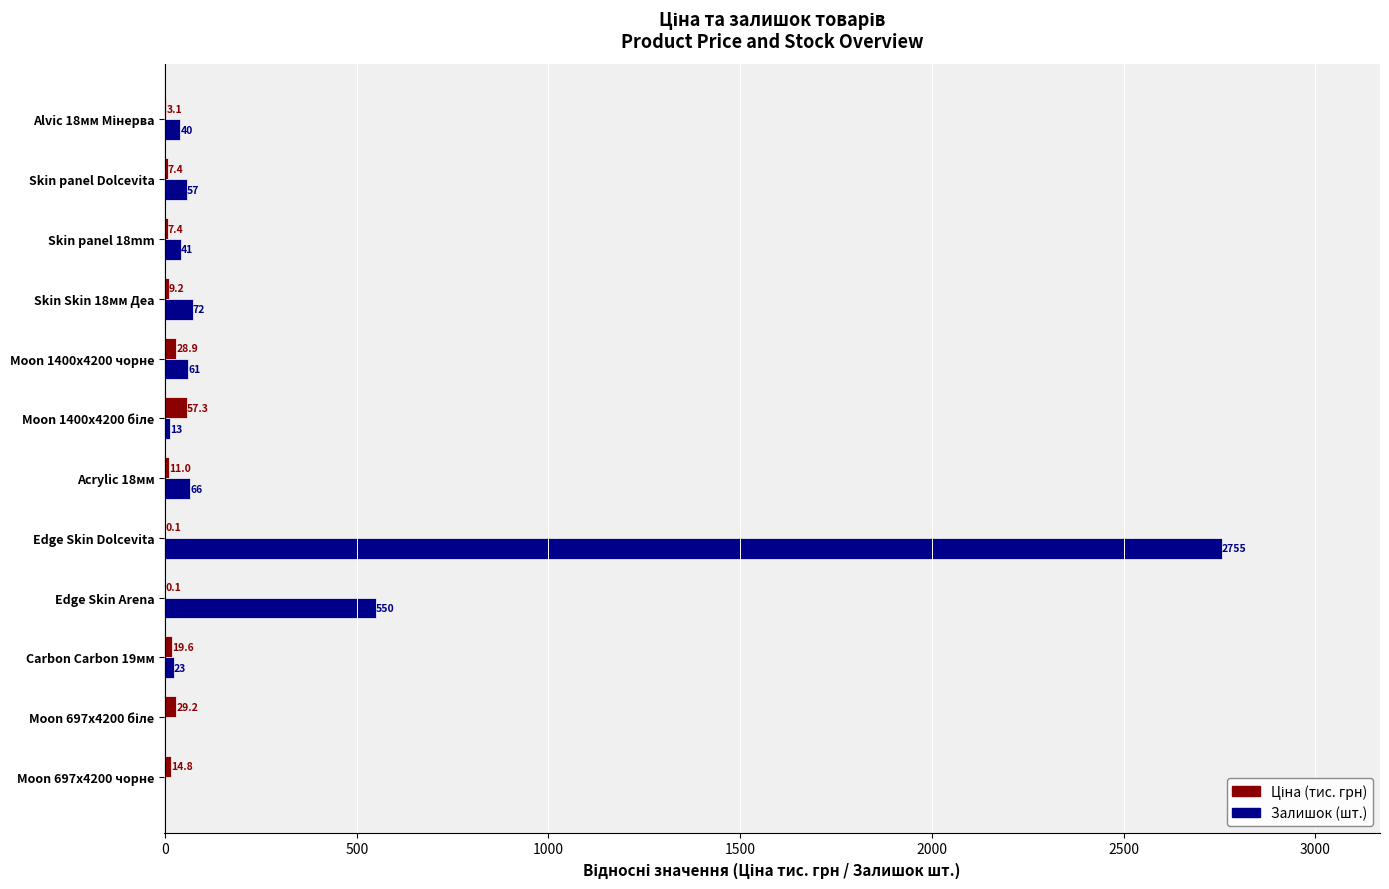

At which category is the sum across all series the highest?

Edge Skin Dolcevita